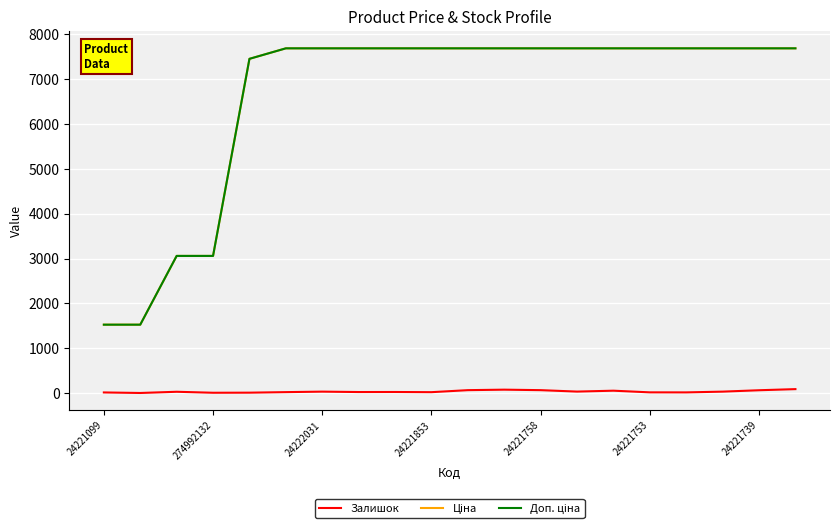

What is the maximum value shown in the chart?

7688.0